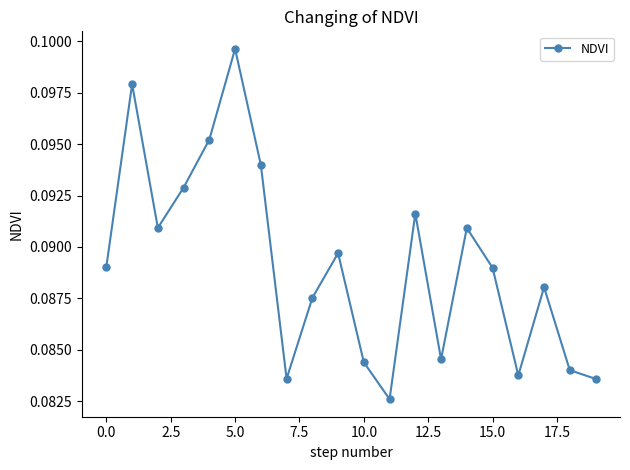

How many values are between 0 and 1?

20